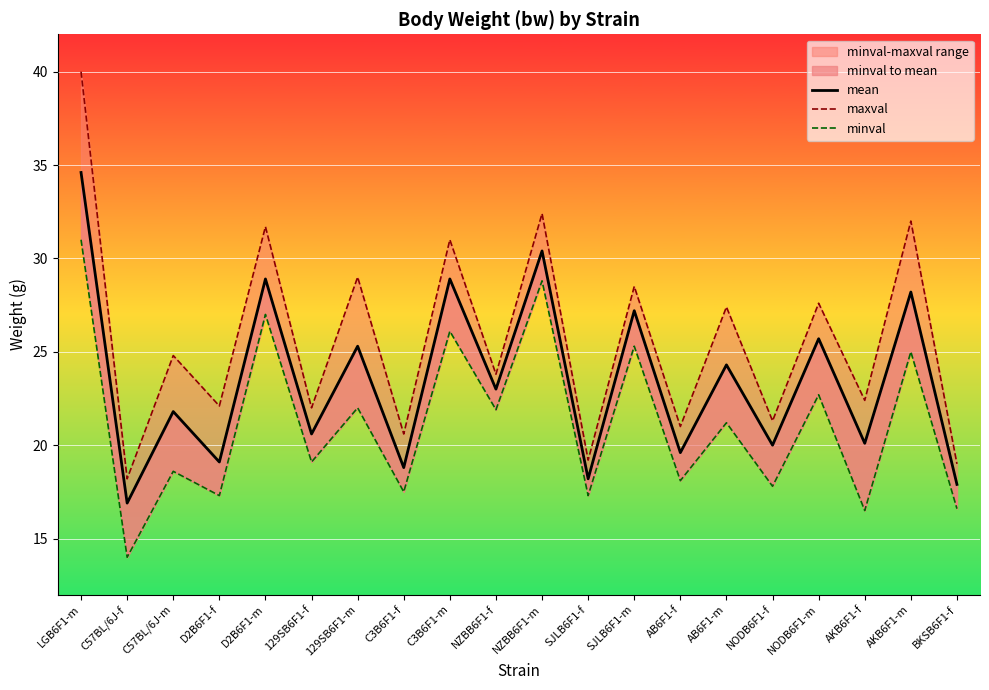

At which category is the sum across all series the highest?

LGB6F1-m